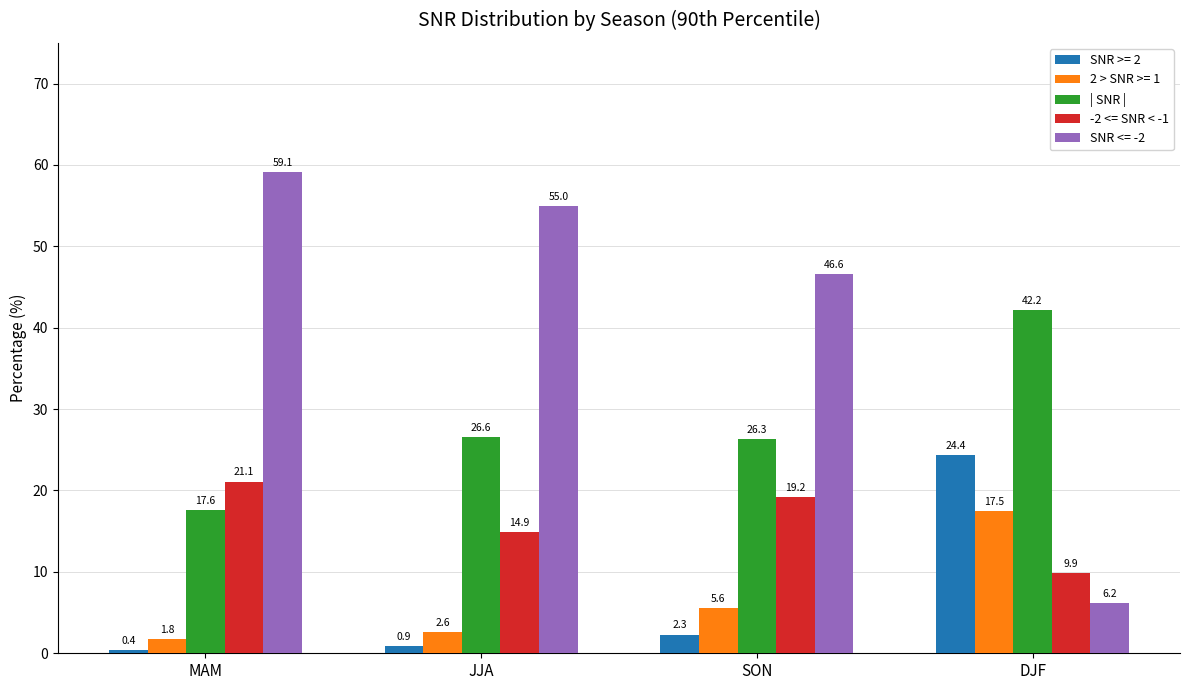

Where does the -2 <= SNR < -1 series first go above 19?

MAM